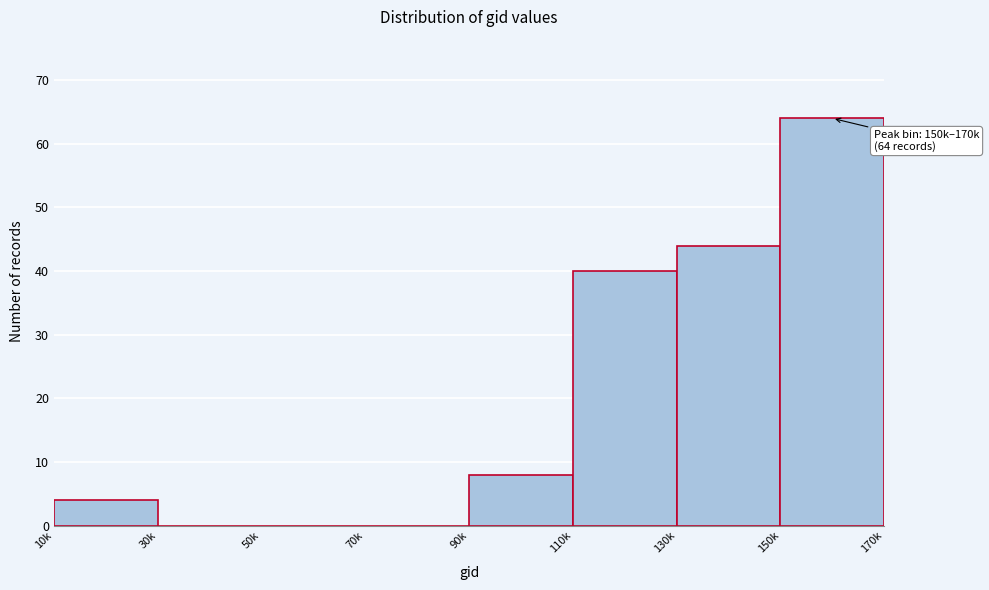

Reading left to right, what are all the values shown in this chart?

10k=4	30k=0	50k=0	70k=0	90k=8	110k=40	130k=44	150k=64